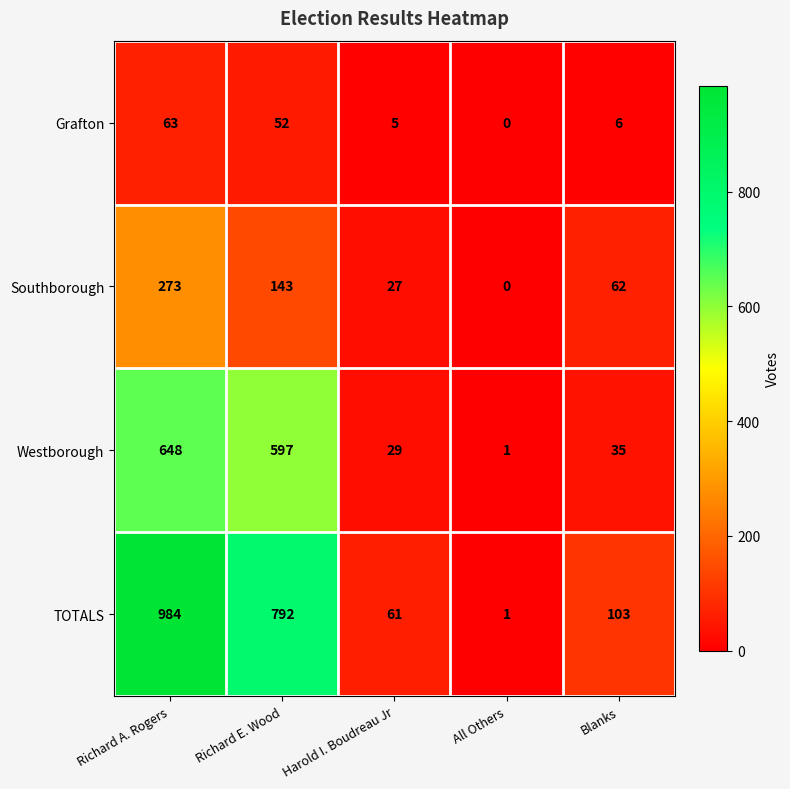

How many values in the Southborough series are below 62?

2